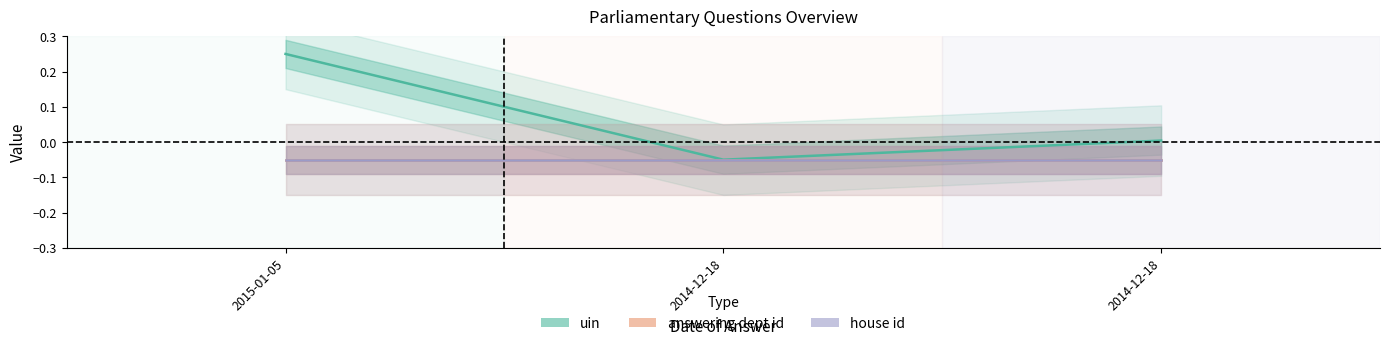

Which series changed the most between 2015-01-05 and 2014-12-18?

uin